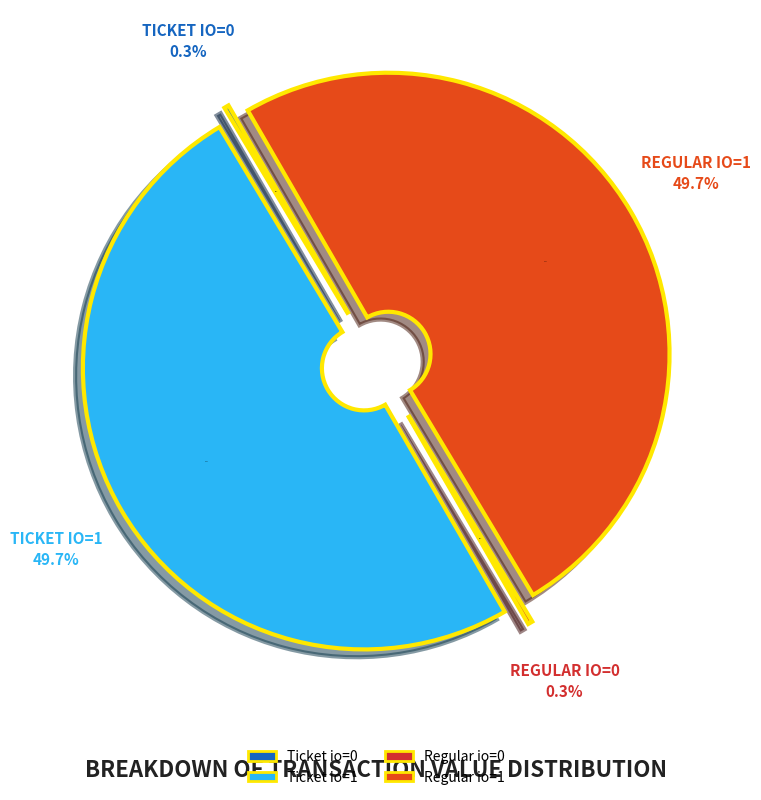

Does Regular (io_index=1) represent more than half of the total?

No